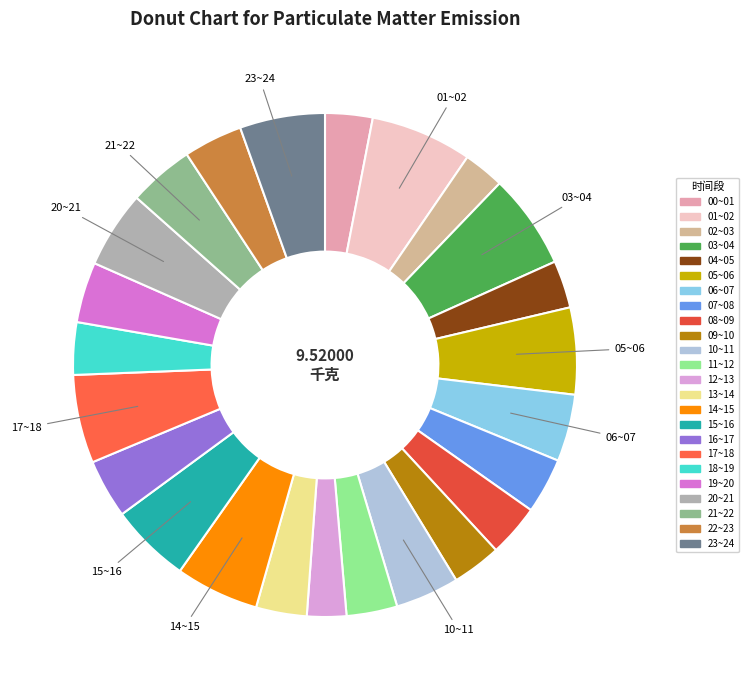

Combined, do 06~07 and 04~05 account for over 50%?

No